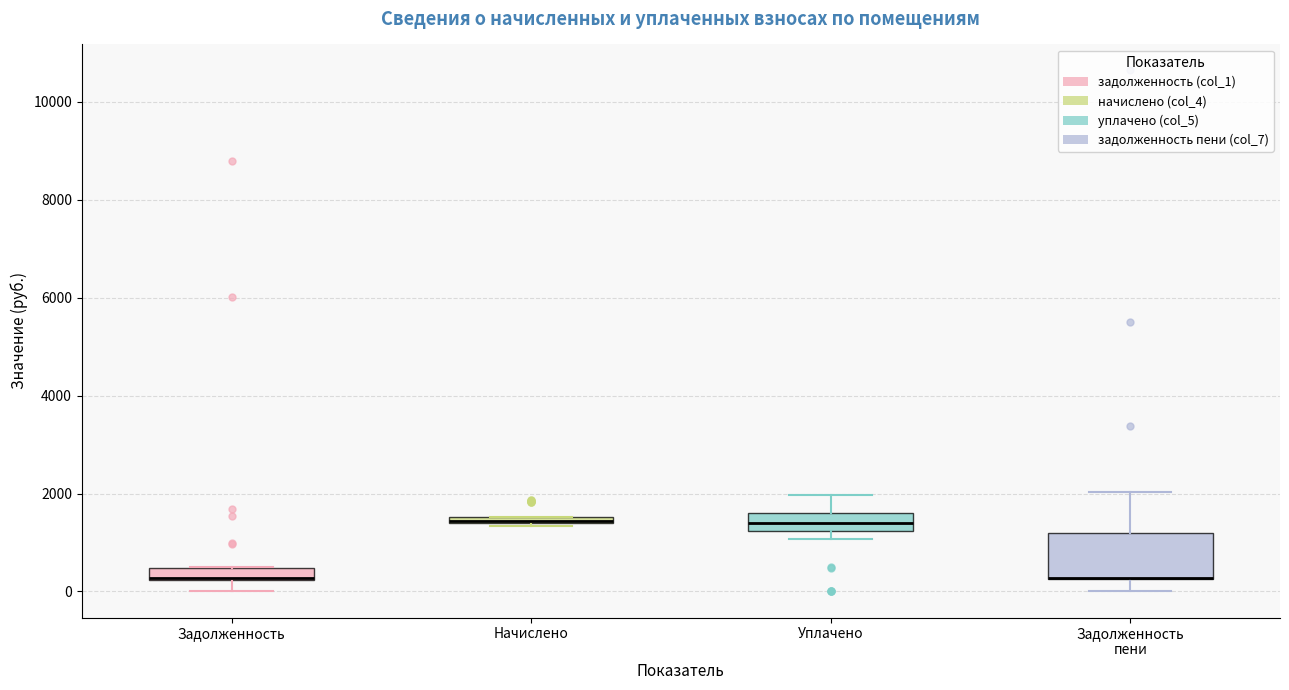

Where does the lower whisker of the box for Задолженность end on the y-axis? The values are not printed on the chart, so give them approximately, as read against the axis.

0